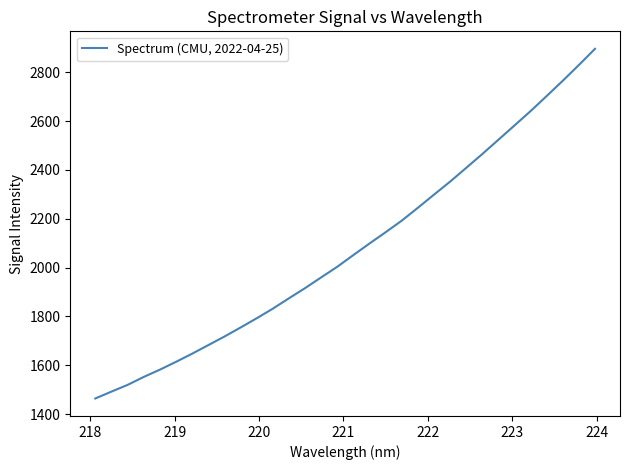

What is the average value?

2081.0